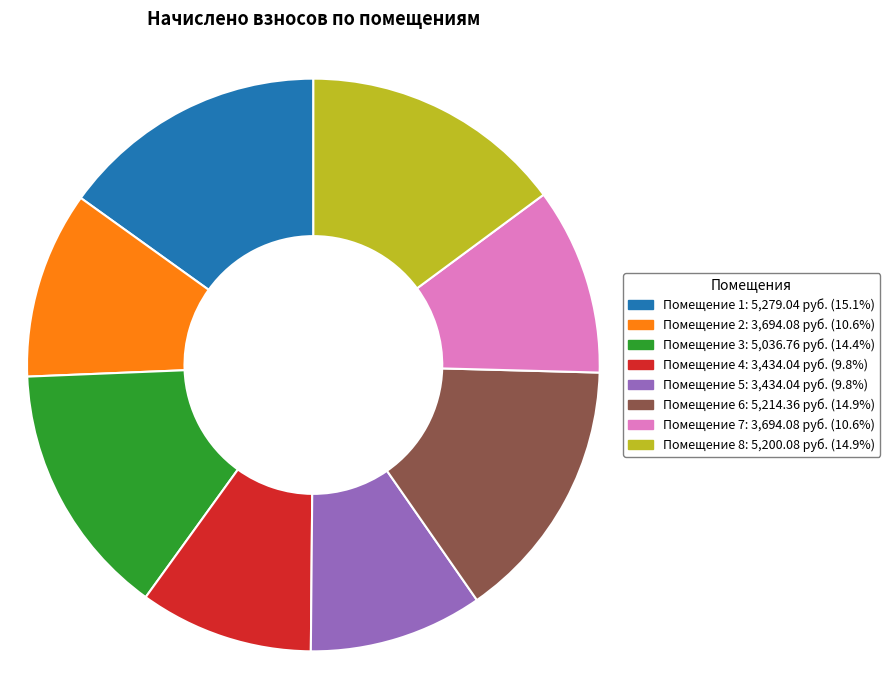

Is there a majority slice in this chart?

No